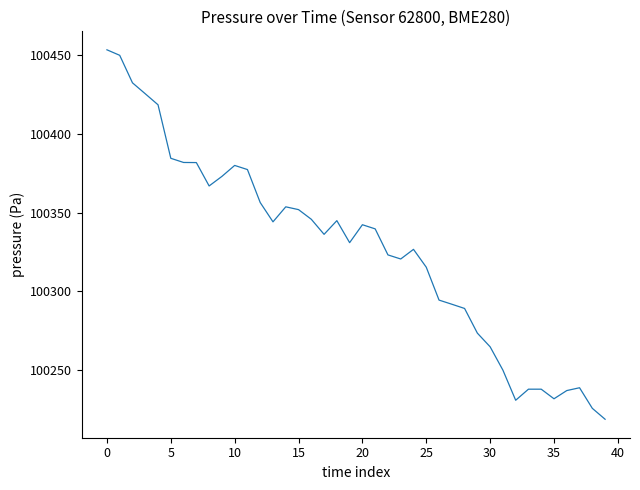

What is the difference between the maximum and minimum values?

234.6